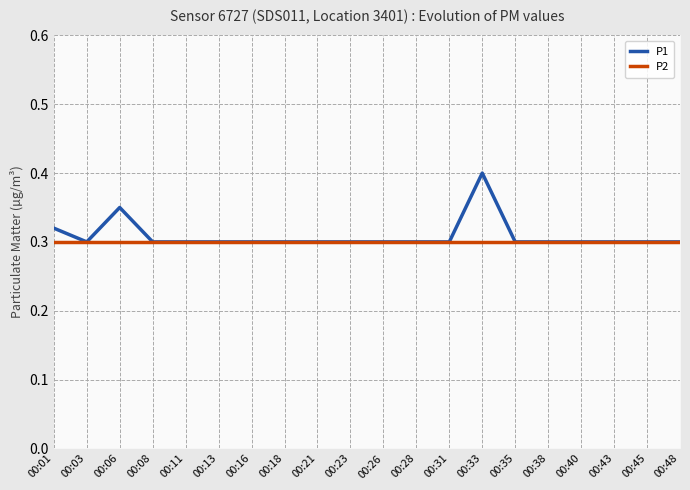

True or false: P1 has more than 1 points higher than both neighbors.

True